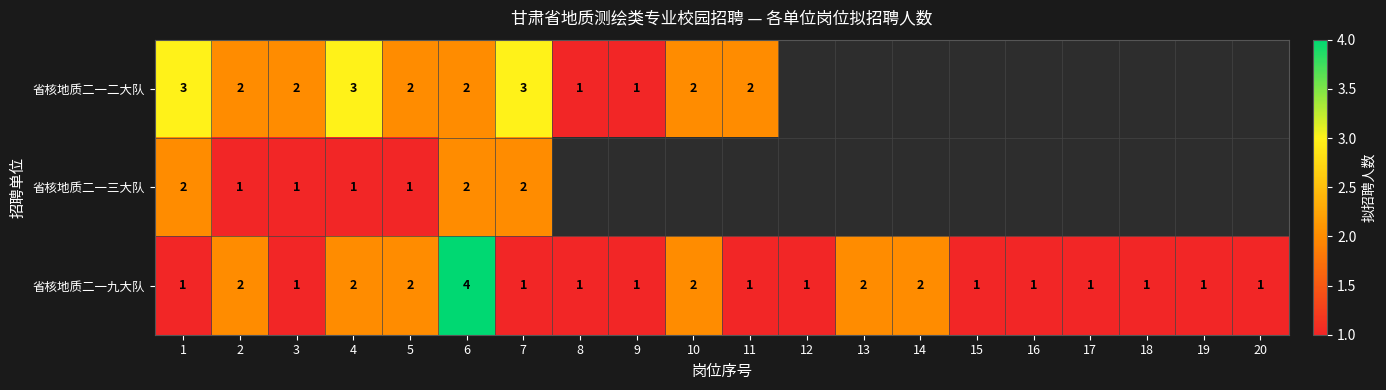

What is the maximum value for 省核地质二一九大队?

4